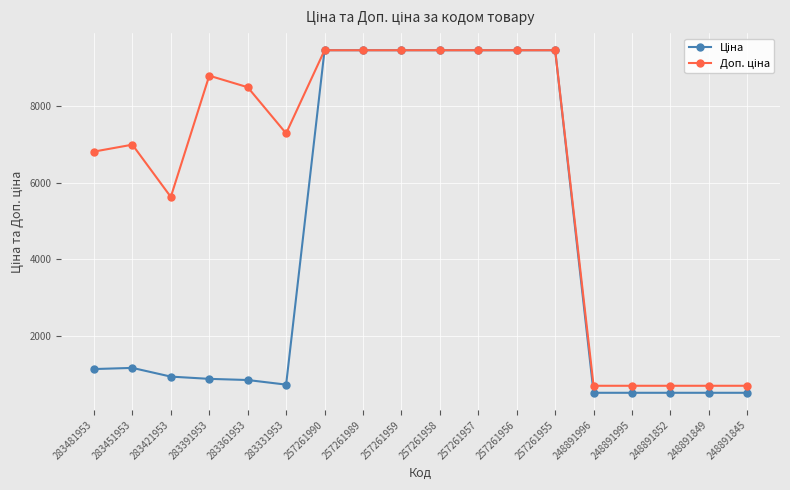

What is the total value across all series at 248891852?

1214.8